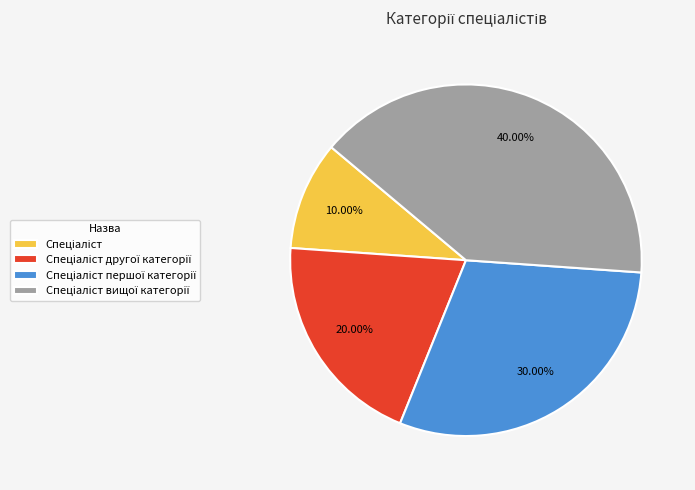

Is there a majority slice in this chart?

No